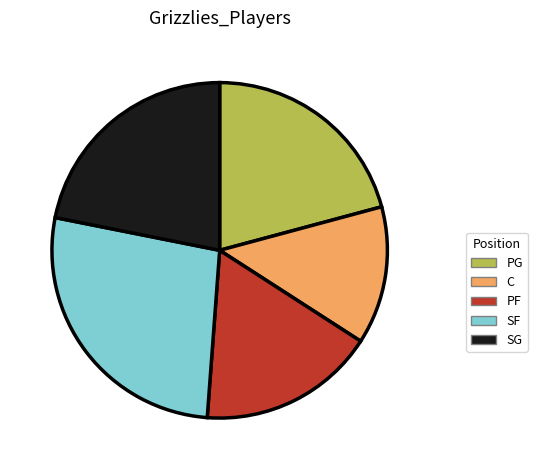

True or false: SF accounts for 34% of the total.

False